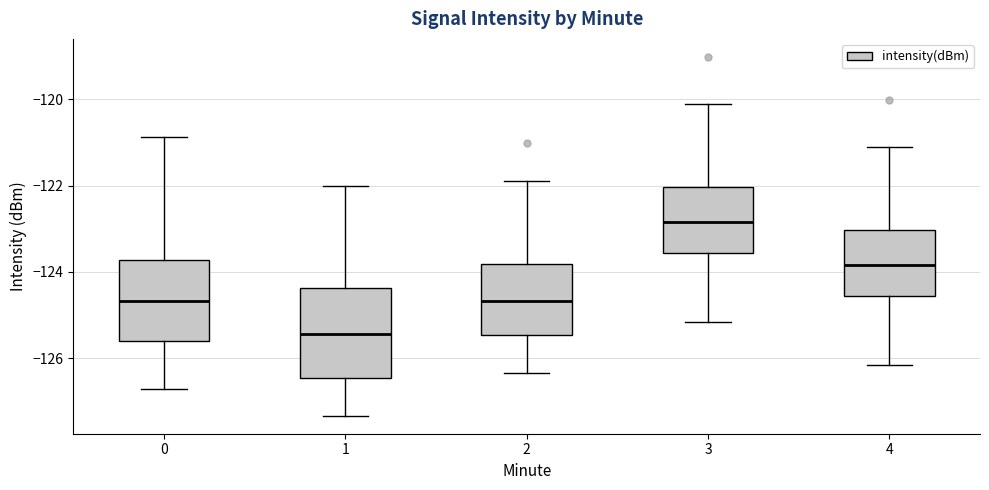

Where does the median line of the box at x = 4 sit on the y-axis? The values are not printed on the chart, so give them approximately, as read against the axis.

-123.8